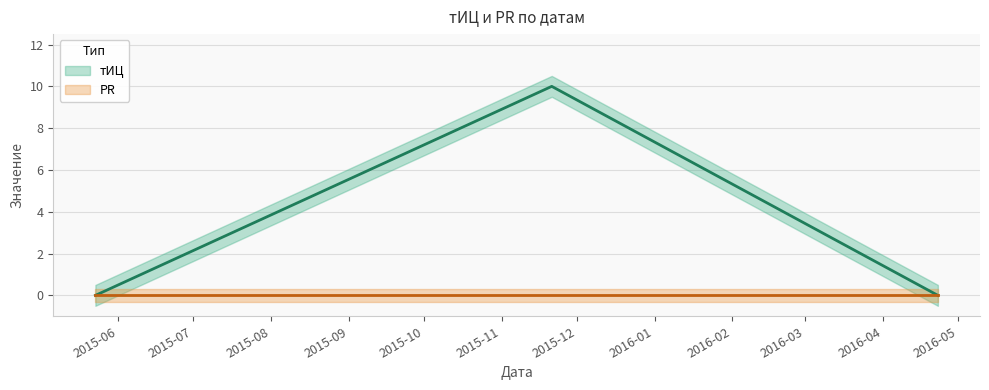

At which category does the chart reach its minimum across all series?

2015-05-23